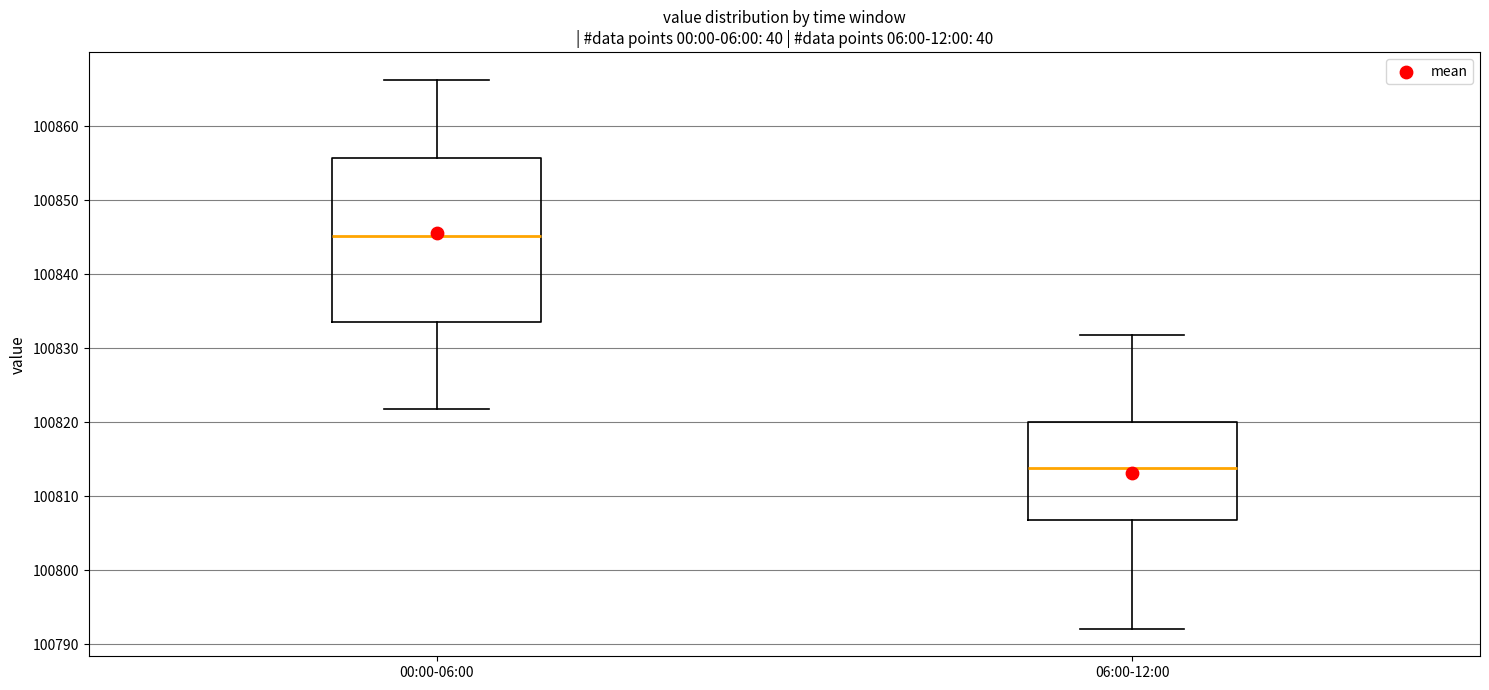

Comparing the boxes themselves (not the whiskers), which one is the tallest?

00:00-06:00